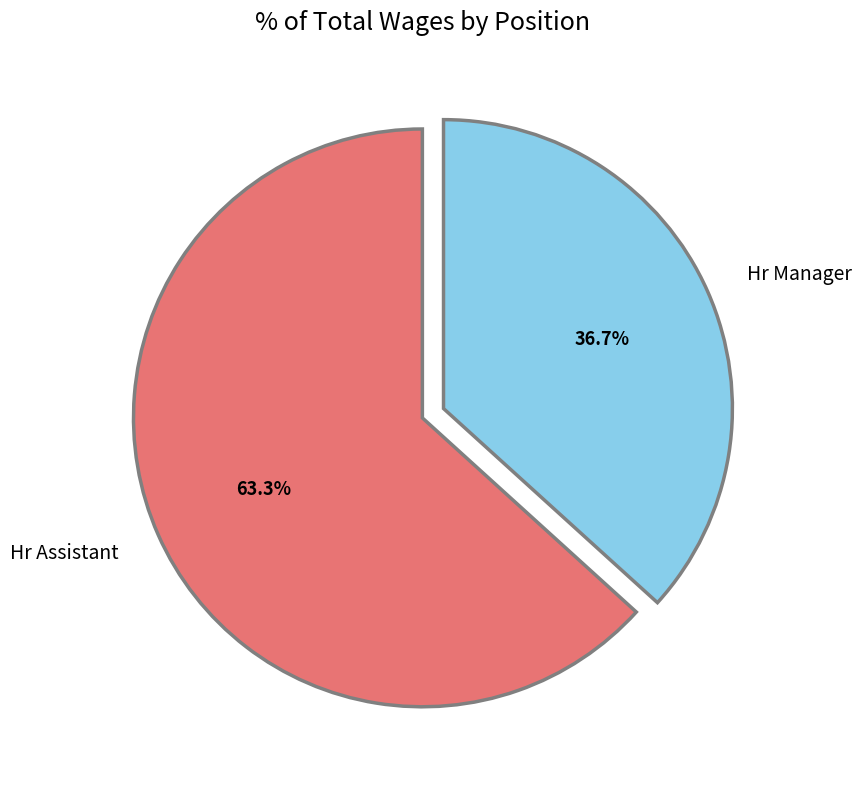

Between Hr Assistant and Hr Manager, which is larger?

Hr Assistant